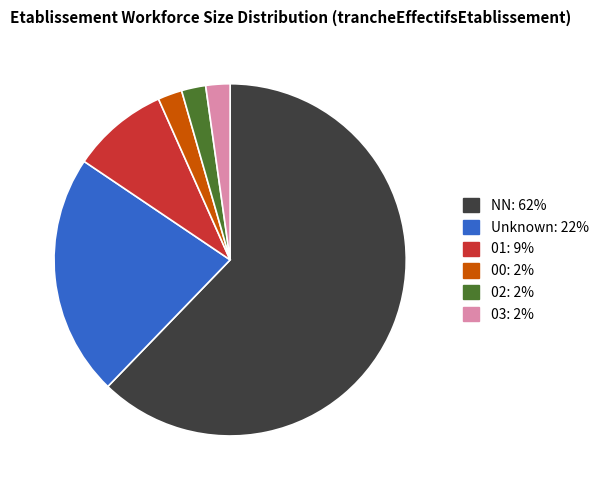

How many slices are in this pie chart?

6